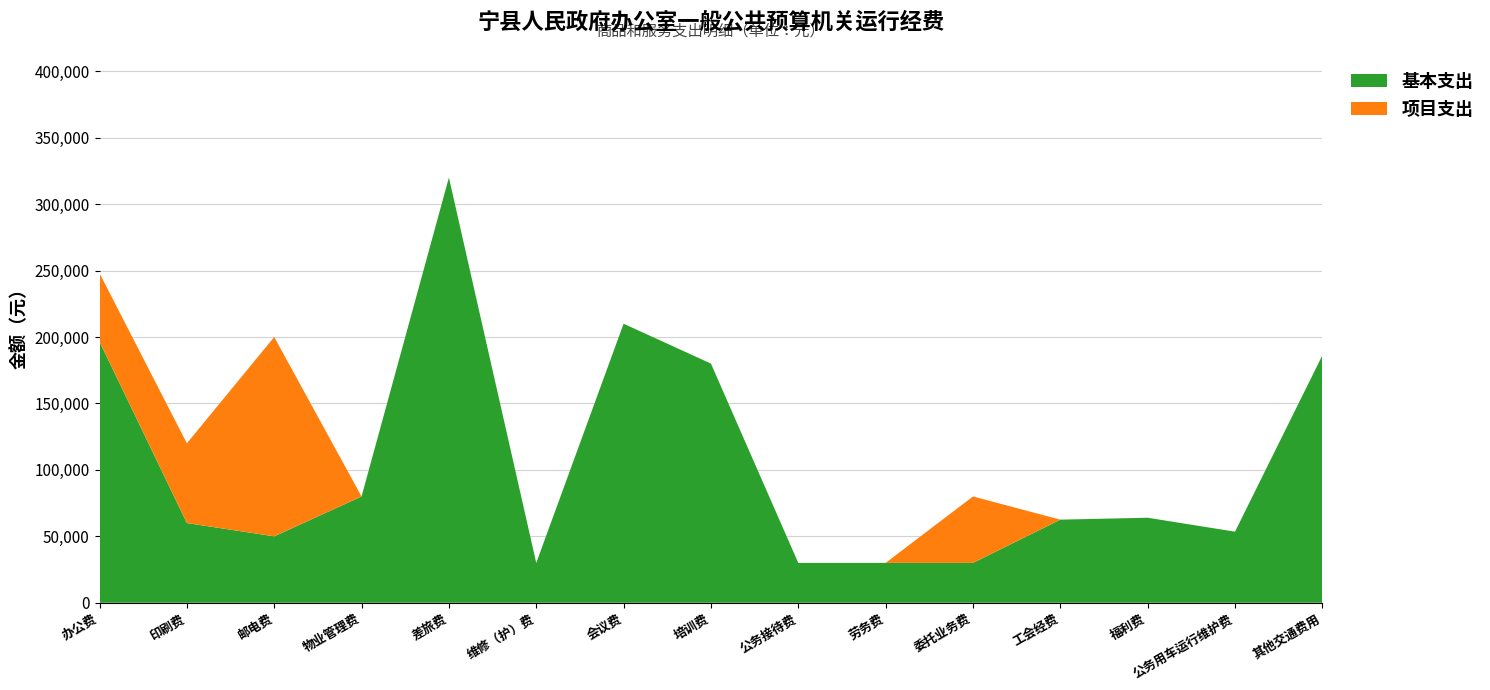

Reading right to left, what are all the values shown in this chart?

基本支出: 其他交通费用=186200.0	公务用车运行维护费=53500.0	福利费=63995.3	工会经费=62556.5	委托业务费=30000.0	劳务费=30000.0	公务接待费=30000.0	培训费=180000.0	会议费=210000.0	维修（护）费=30000.0	差旅费=320000.0	物业管理费=80000.0	邮电费=50000.0	印刷费=60000.0	办公费=196500.0
项目支出: 其他交通费用=0.0	公务用车运行维护费=0.0	福利费=0.0	工会经费=0.0	委托业务费=50000.0	劳务费=0.0	公务接待费=0.0	培训费=0.0	会议费=0.0	维修（护）费=0.0	差旅费=0.0	物业管理费=0.0	邮电费=150000.0	印刷费=60000.0	办公费=51500.0